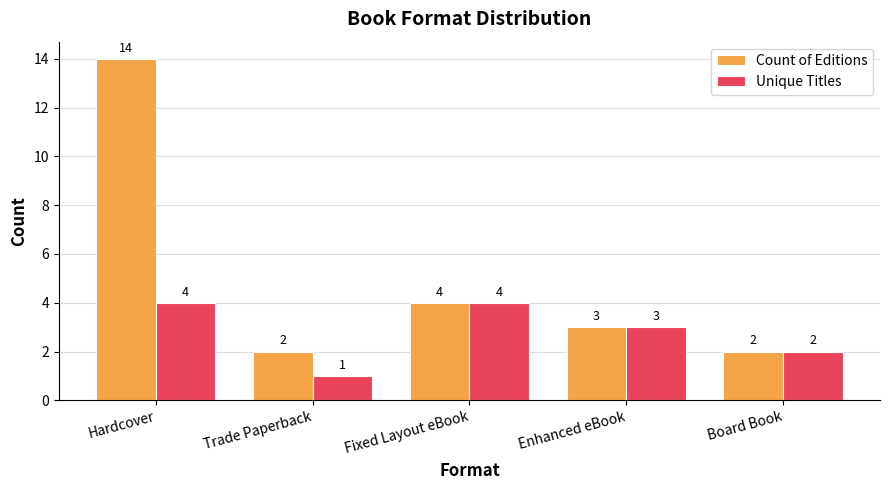

Which series has the widest spread of values?

Count of Editions